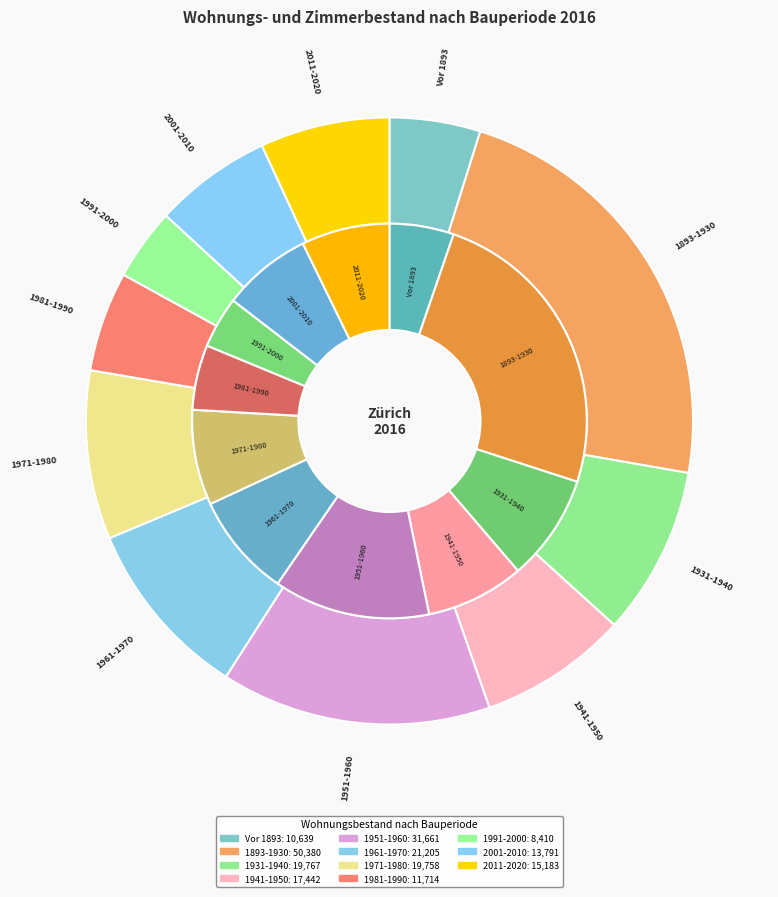

Which has a higher value, 1951-1960 or Vor 1893?

1951-1960